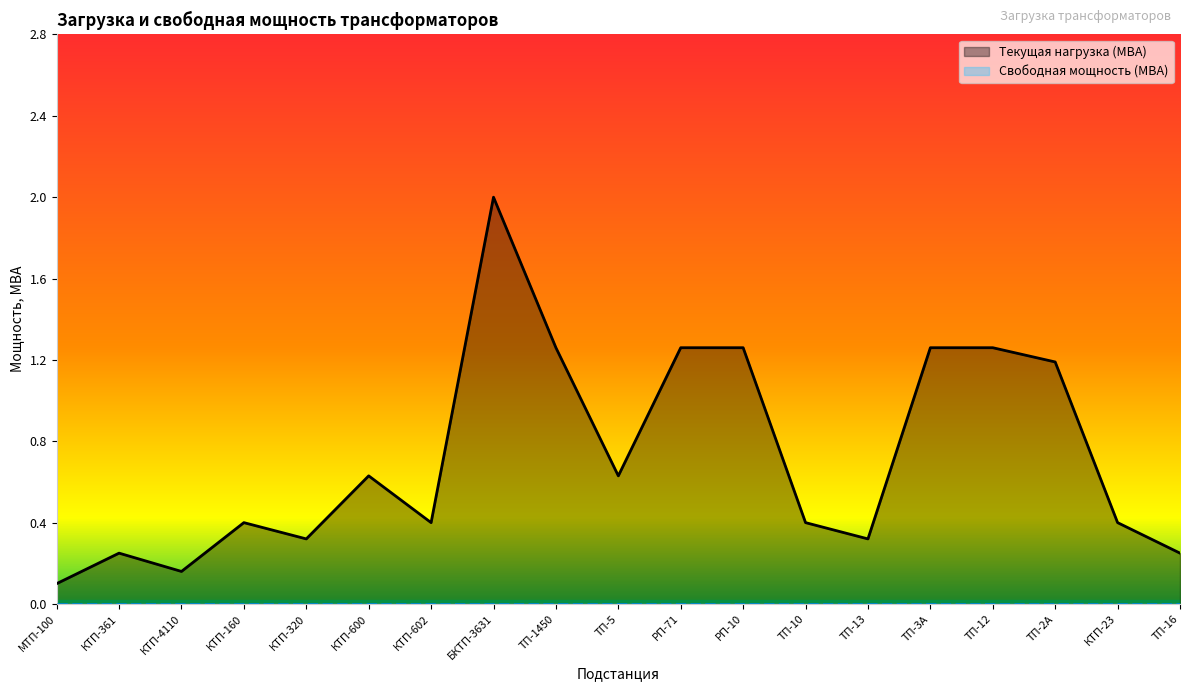

How many lines are shown in the chart?

2